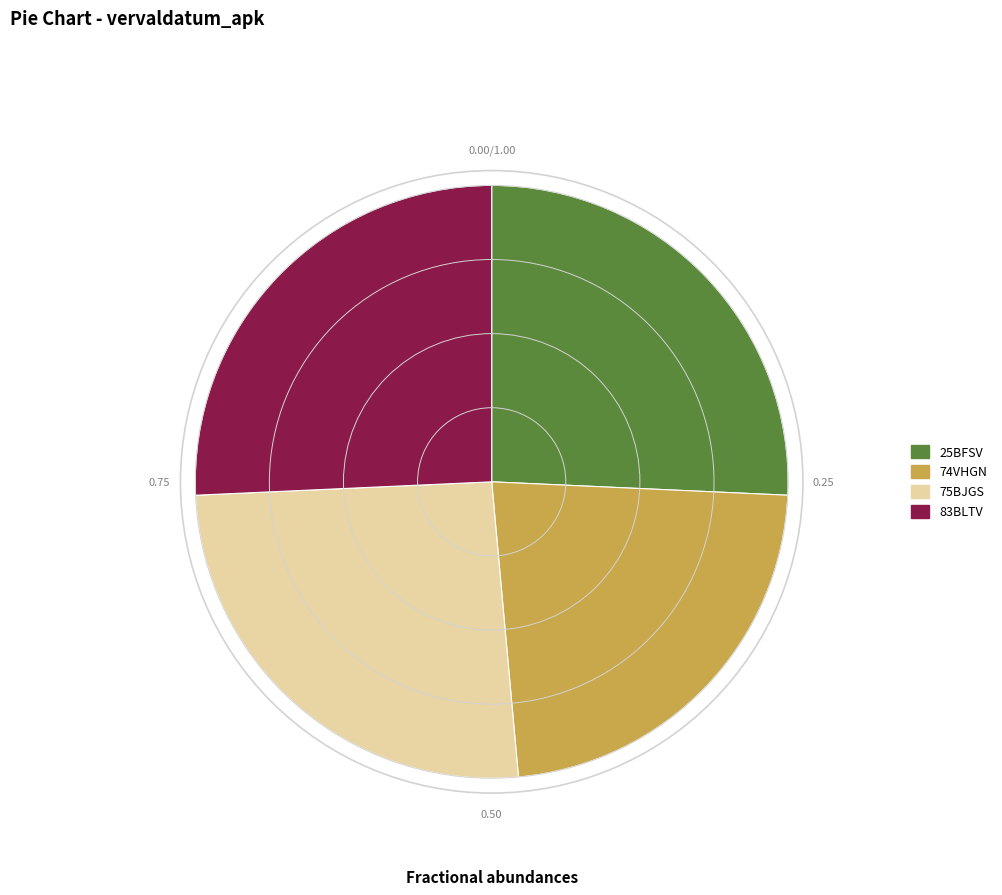

Is the sum of 74VHGN and 75BJGS greater than half?

No